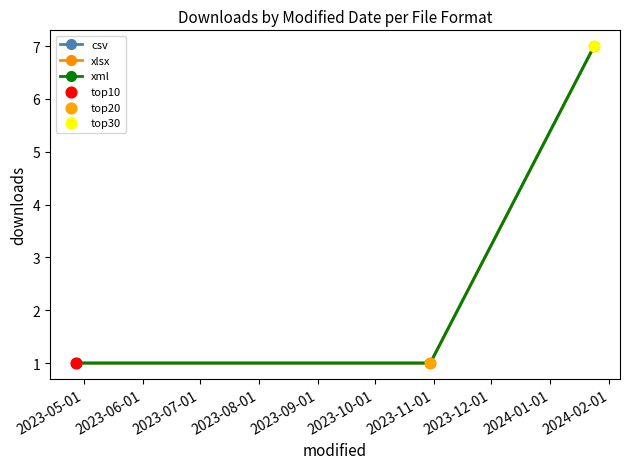

Which series has the largest total across all categories?

csv